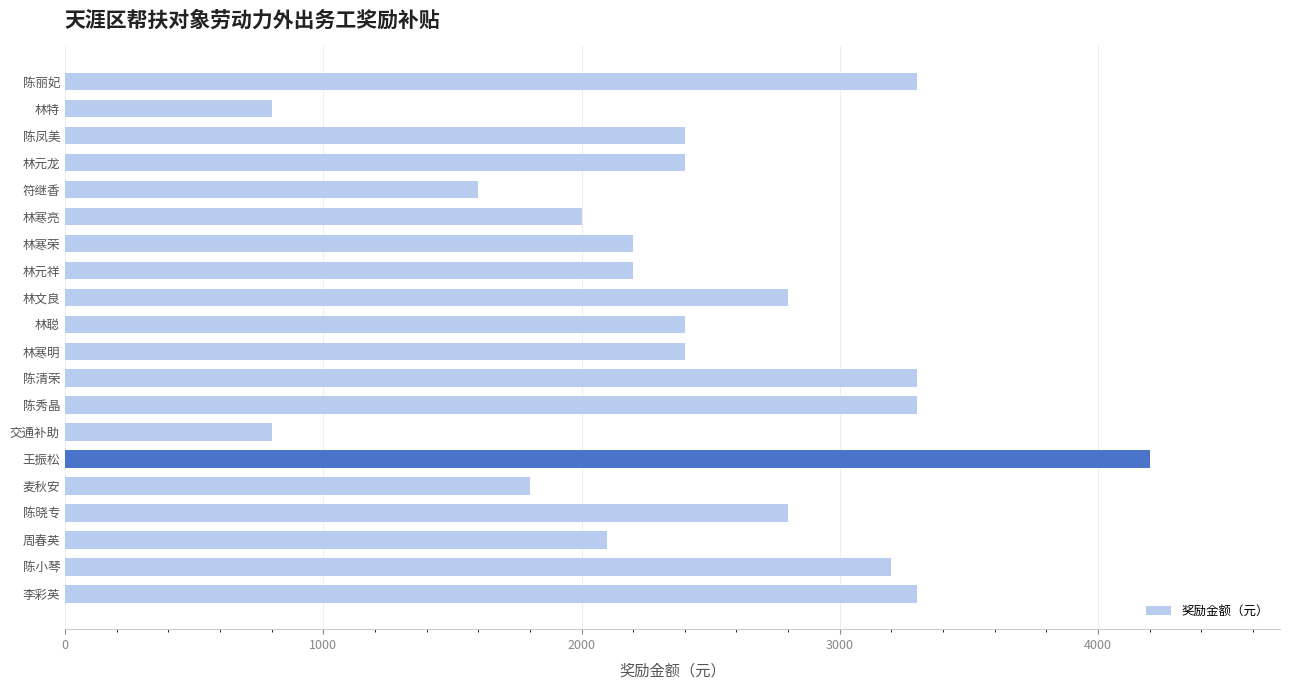

What is the value of the 14th bar from the top?

800